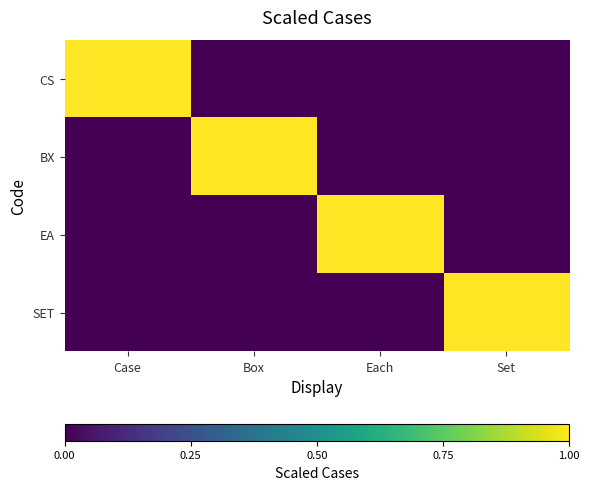

Reading left to right, list all the values displayed in this chart.

CS: Case=1	Box=0	Each=0	Set=0
BX: Case=0	Box=1	Each=0	Set=0
EA: Case=0	Box=0	Each=1	Set=0
SET: Case=0	Box=0	Each=0	Set=1